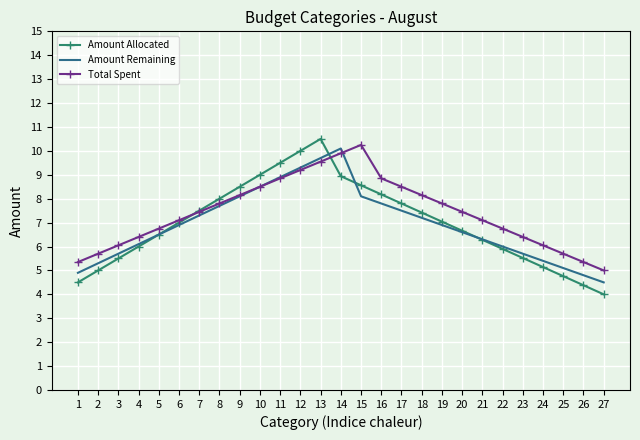

At which label does Total Spent first exceed 7?

6